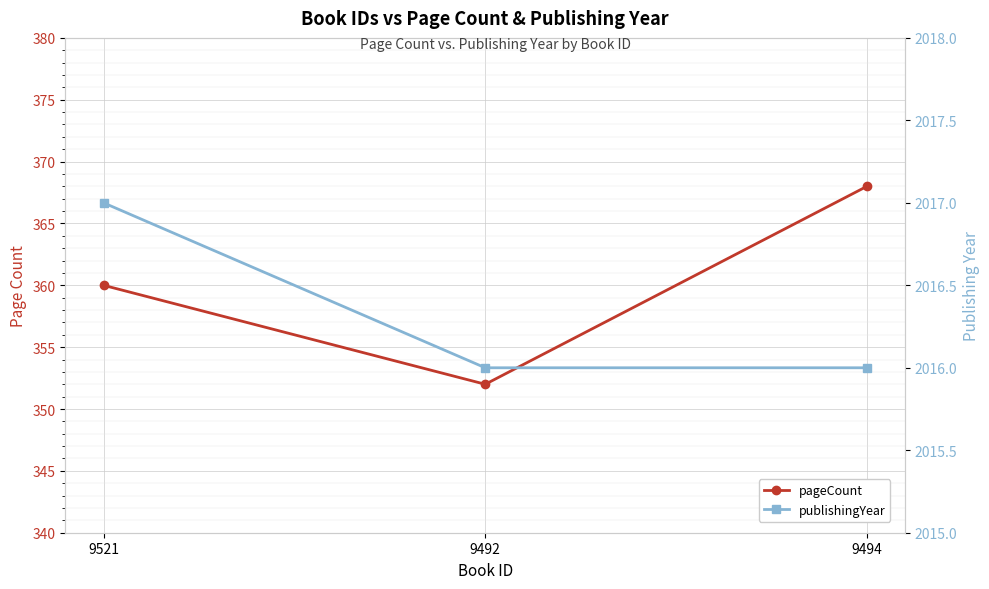

What is the approximate value of publishingYear at 9494?

2016